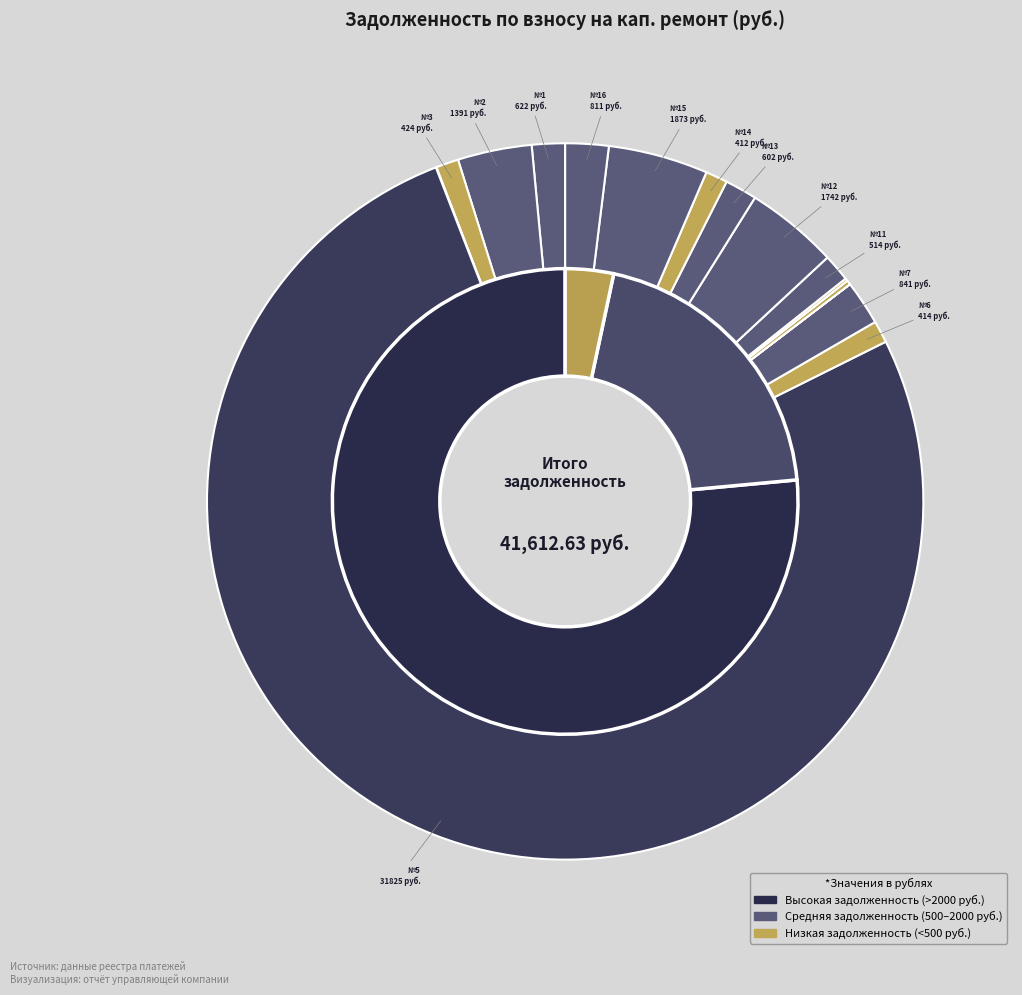

Count the number of slices in the pie.

16